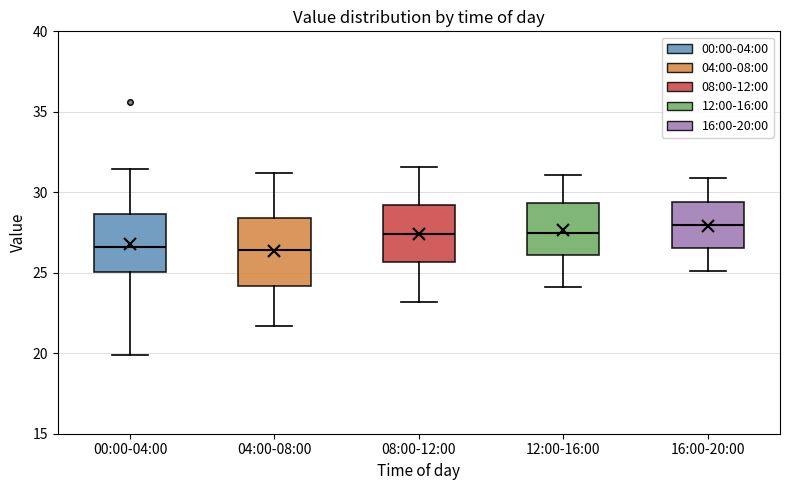

Reading left to right, read every box against the y-axis: the position of its median line, the range the box covers, and the ends of its whiskers. The values are not printed on the chart, so give them approximately, as read against the axis.

00:00-04:00: median 26.5, box 25.0 to 28.5, whiskers 20.0 to 31.5
04:00-08:00: median 26.5, box 24.0 to 28.5, whiskers 21.5 to 31.0
08:00-12:00: median 27.5, box 25.5 to 29.0, whiskers 23.0 to 31.5
12:00-16:00: median 27.5, box 26.0 to 29.5, whiskers 24.0 to 31.0
16:00-20:00: median 28.0, box 26.5 to 29.5, whiskers 25.0 to 31.0